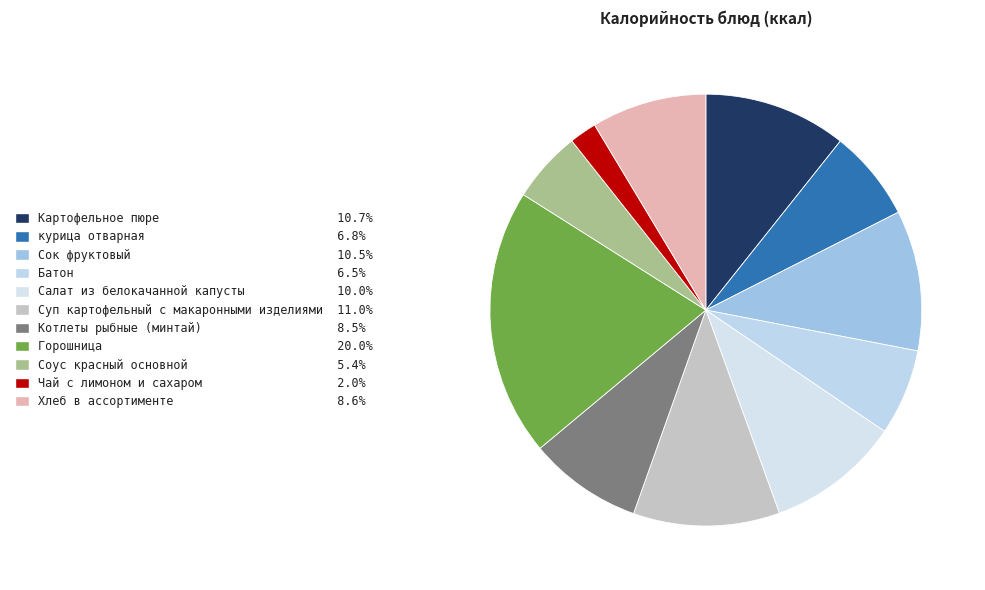

The Чай с лимоном и сахаром slice represents 14% of the pie. True or false?

False